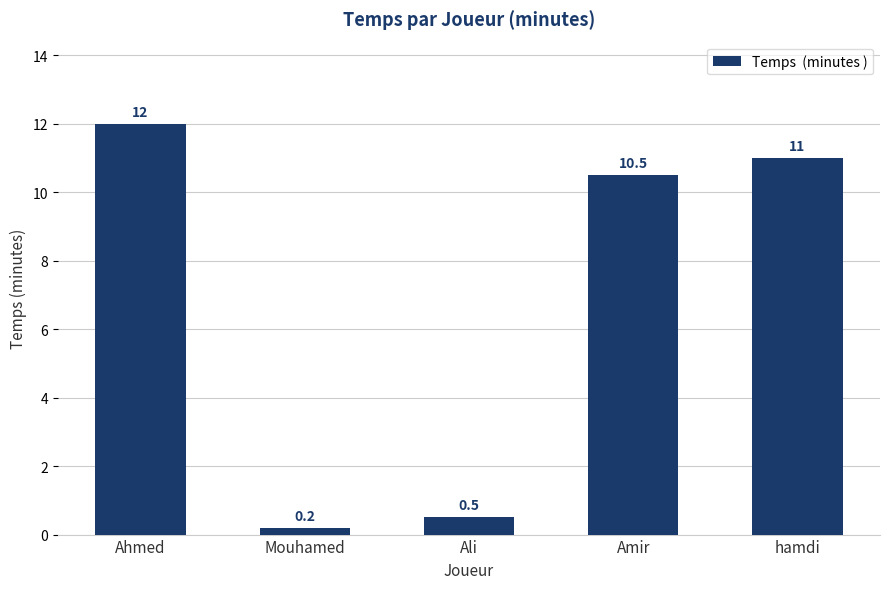

True or false: the data shows 11.0 at hamdi.

True